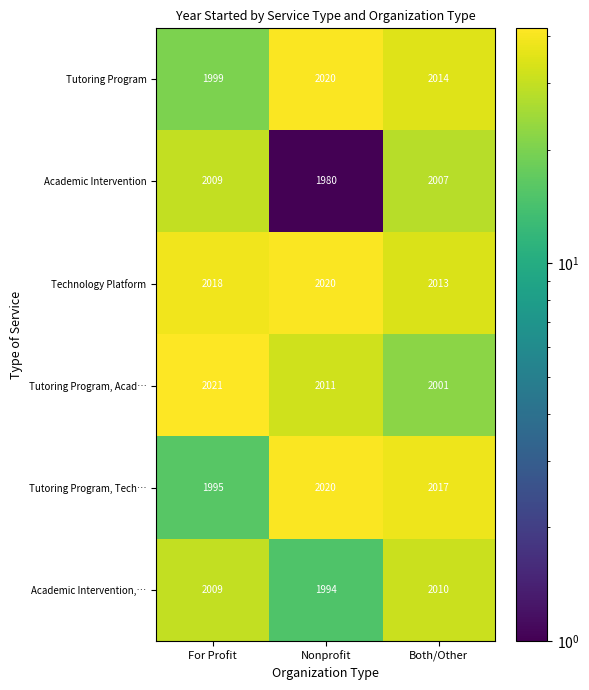

At which category does the chart reach its minimum across all series?

Nonprofit